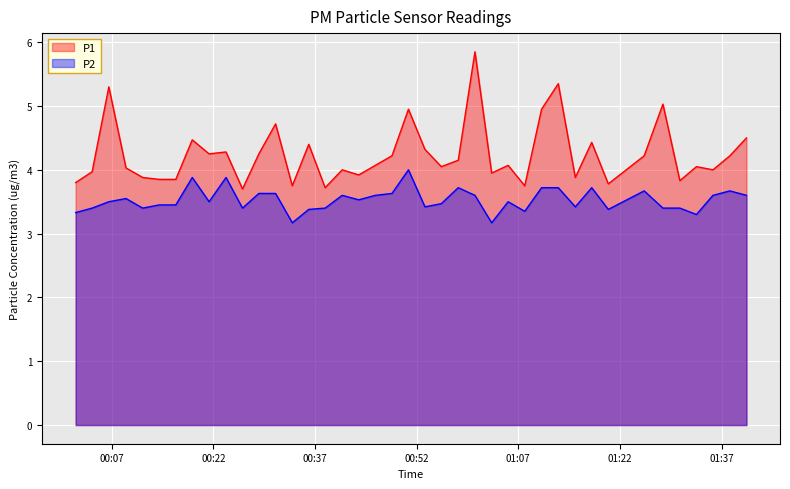

True or false: P2 and P1 intersect in this chart.

False